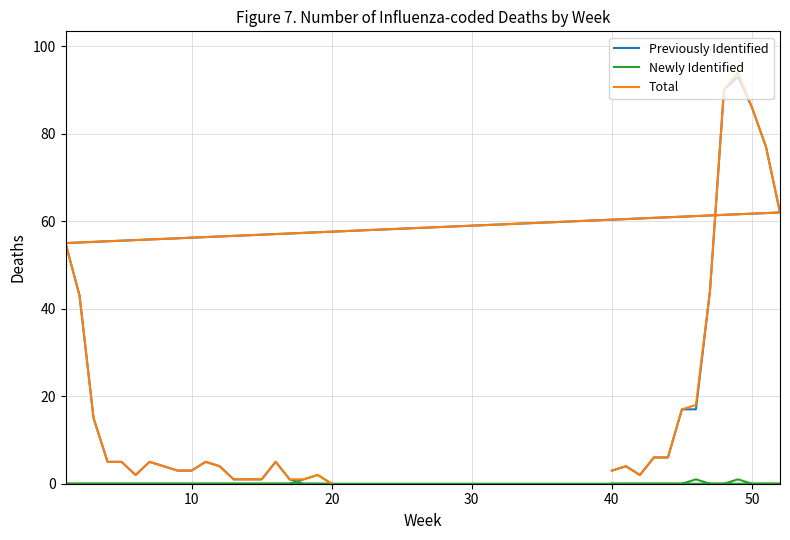

What is the sum of all Total values?

670